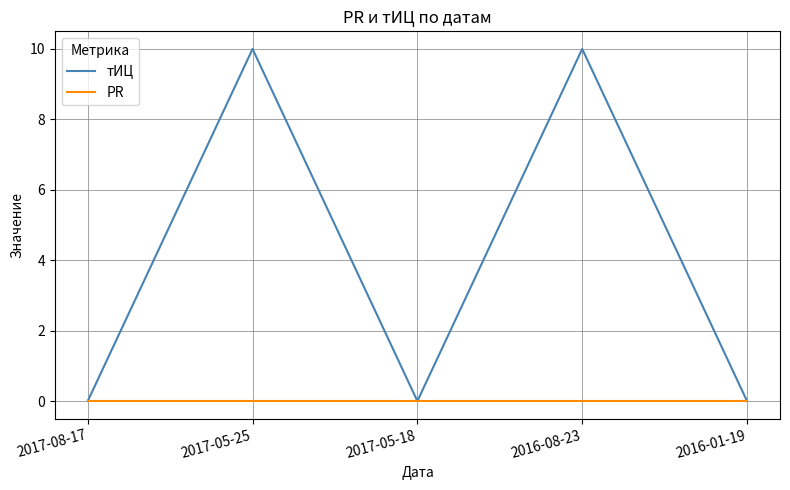

What is the greatest value displayed?

10